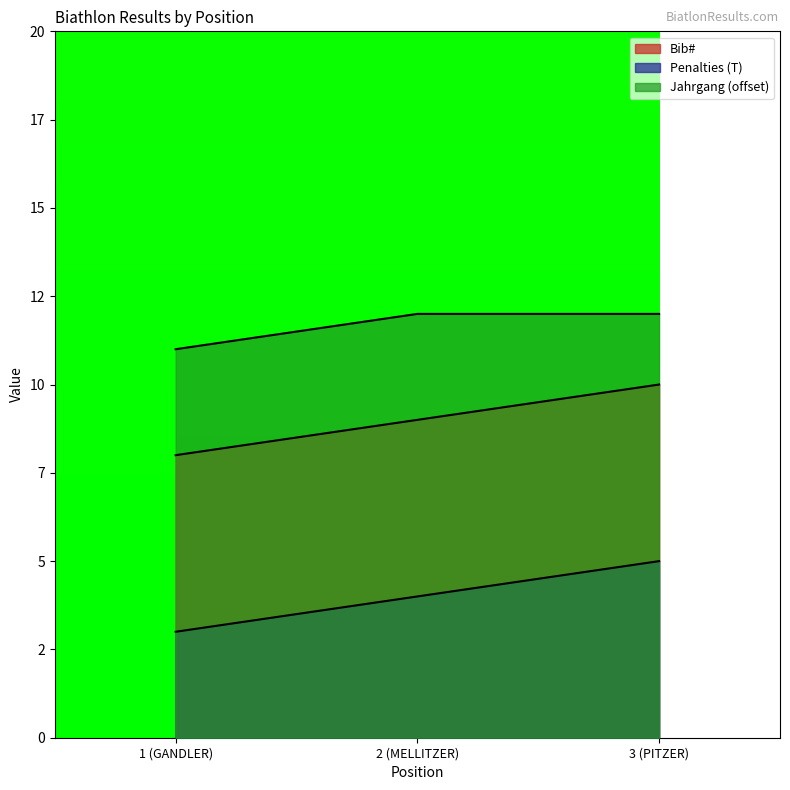

Between 1 (GANDLER) and 2 (MELLITZER), which series saw the biggest shift?

Bib#